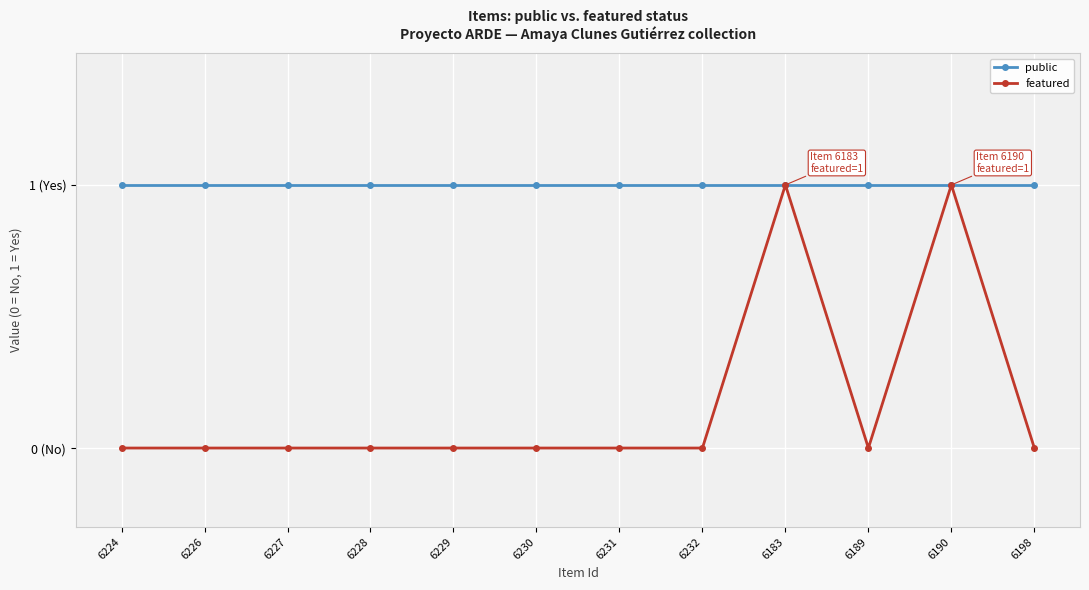

Is this an area chart (filled region under the line)?

No